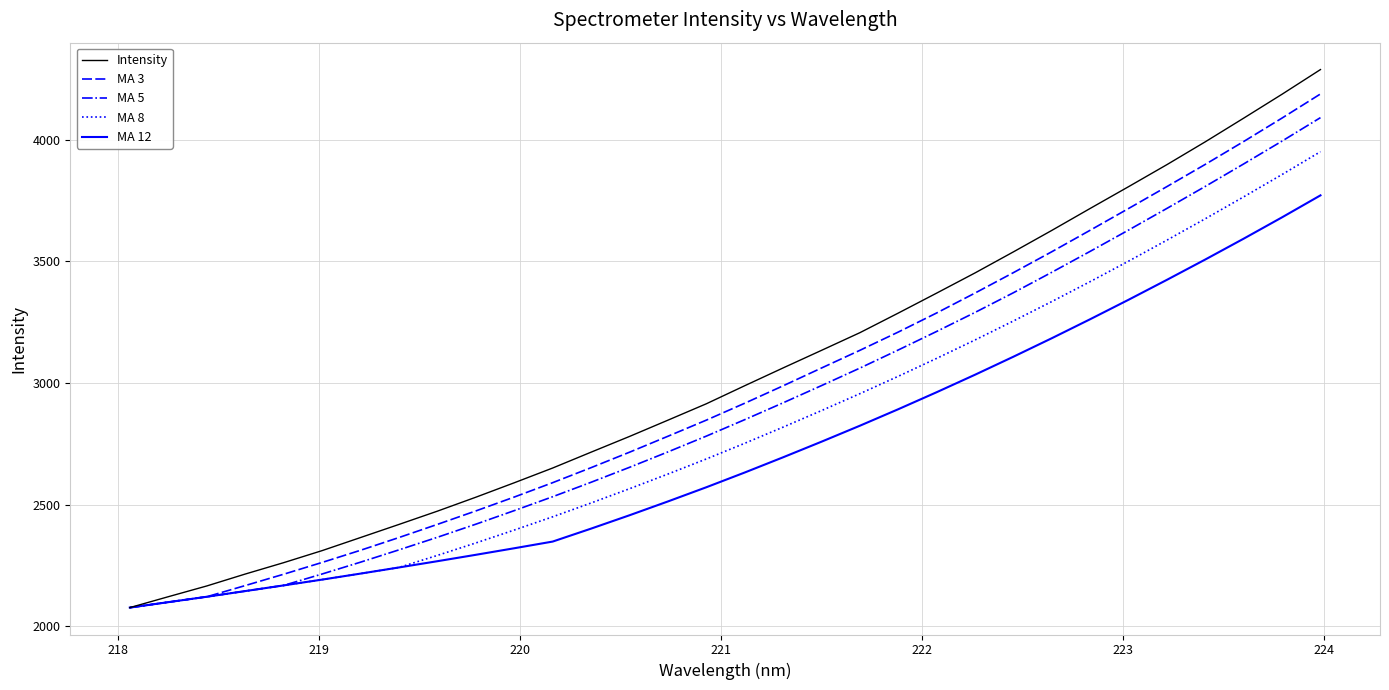

Which series has the largest range (max minus min)?

Intensity